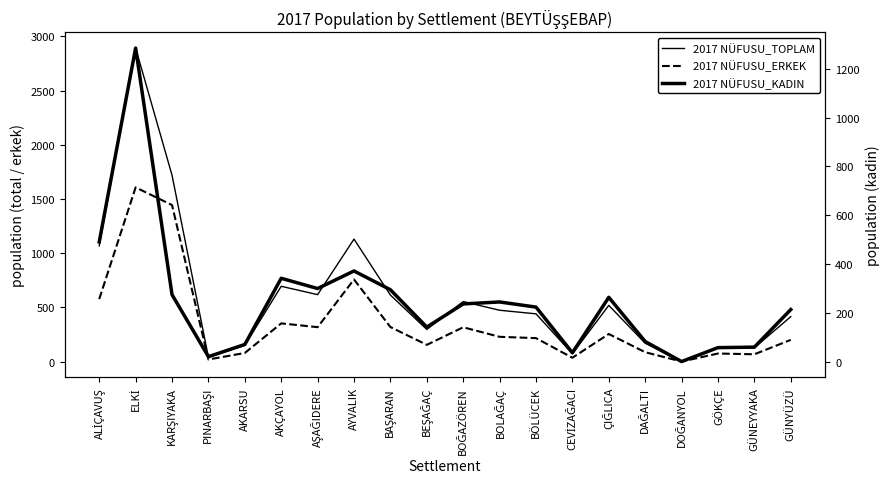

Is the value of 2017 NÜFUSU_TOPLAM at AŞAĞIDERE greater than the value of 2017 NÜFUSU_ERKEK at PINARBAŞI?

Yes